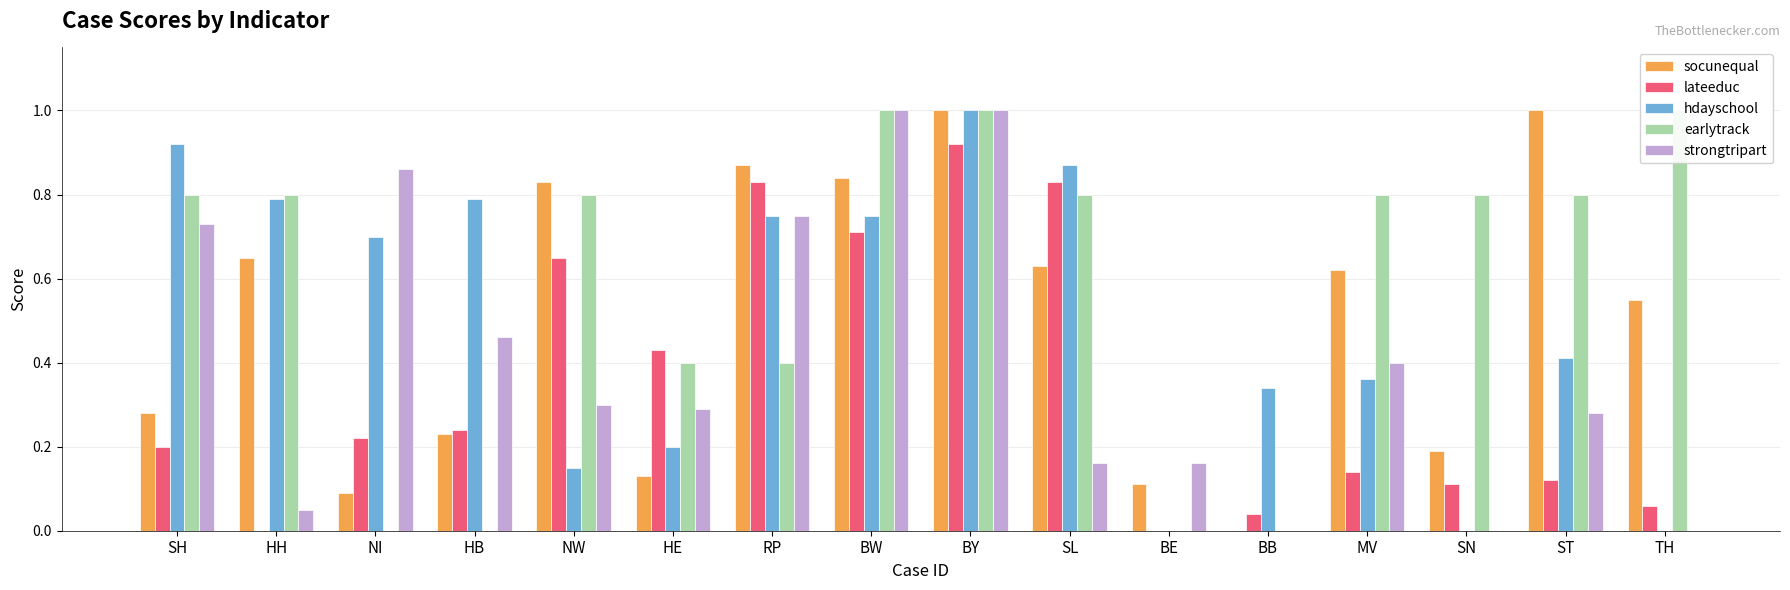

What is the average value of the socunequal series?

0.5